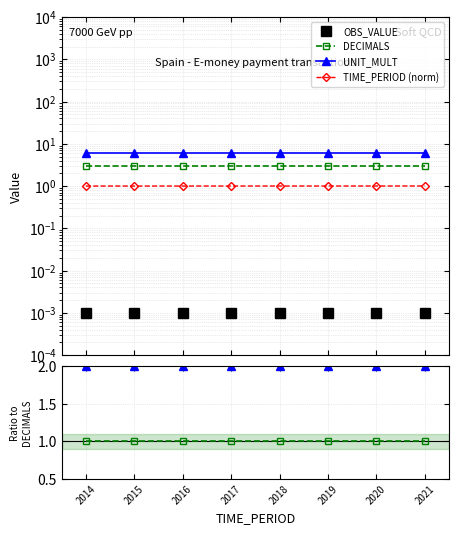

Which category has the highest value across all series?

2014